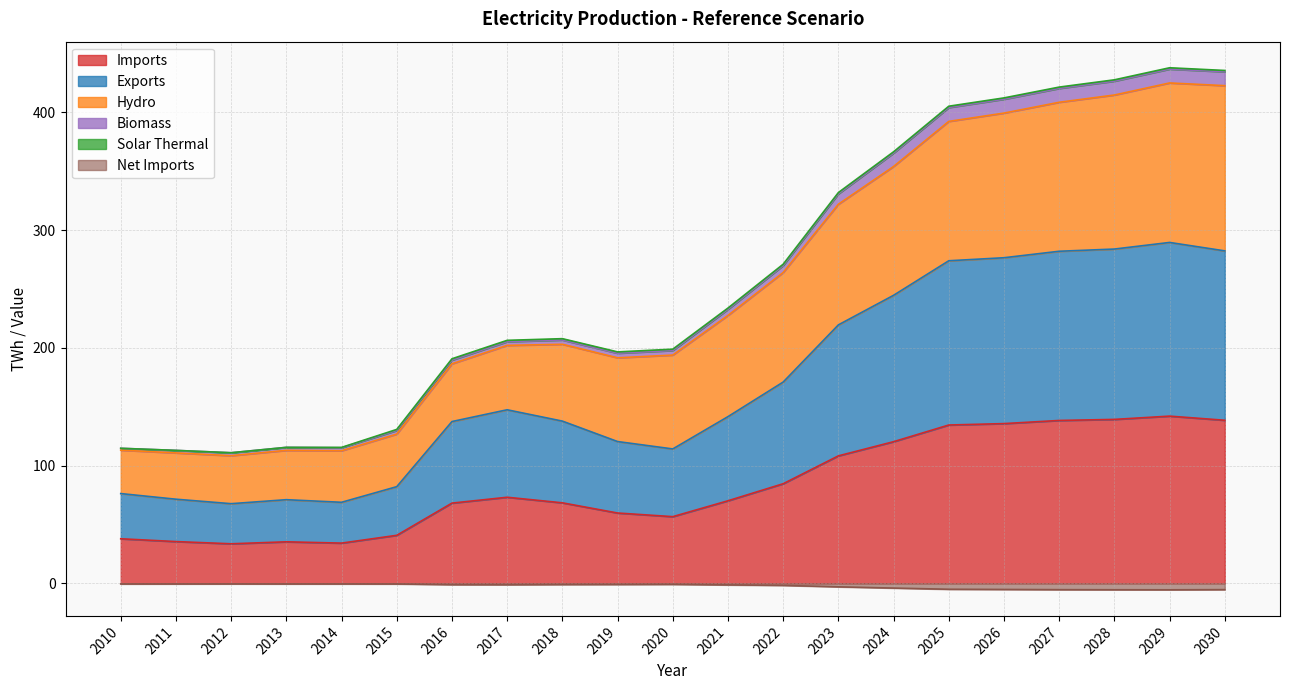

The value of Imports at 2012 is 55.7. True or false?

False